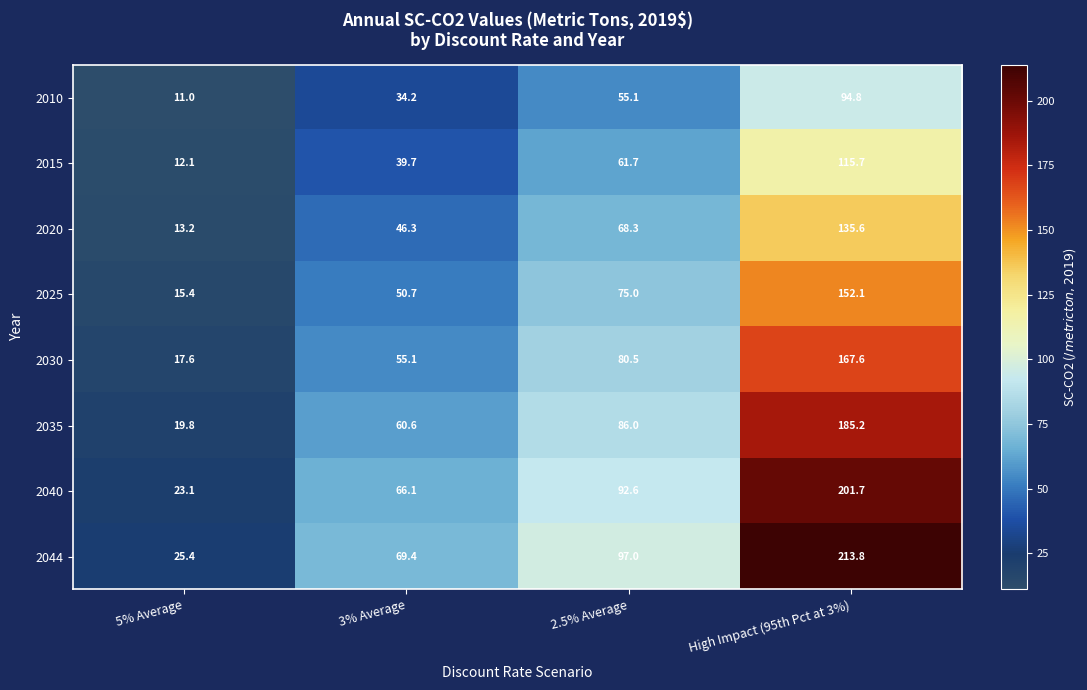

Which series has the largest range (max minus min)?

2044